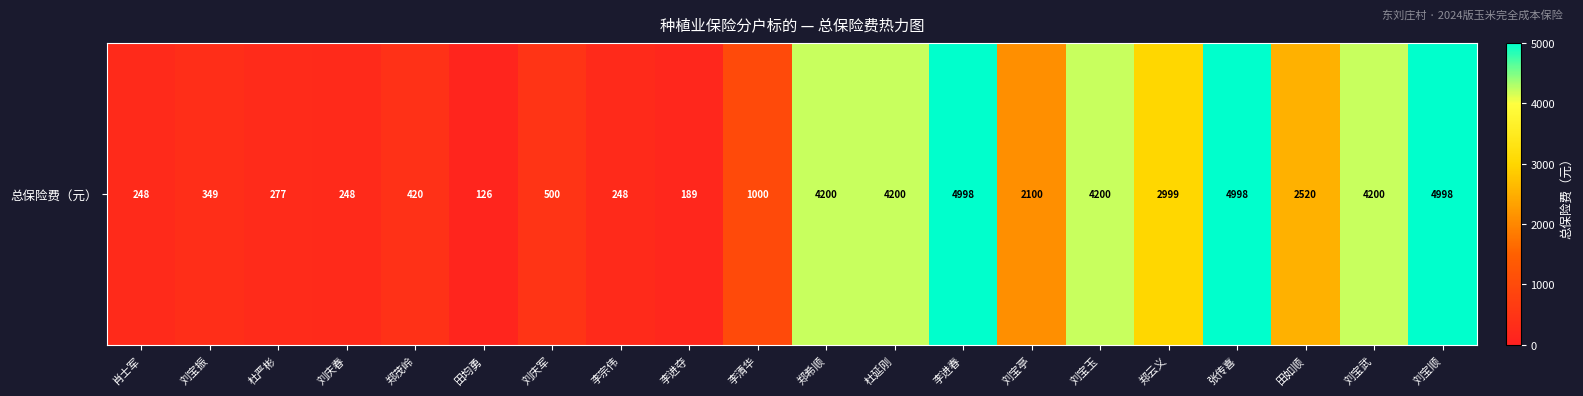

Rank the categories by value from highest to lowest.

李进春, 张传喜, 刘宝顺, 郑希顺, 杜延刚, 刘宝玉, 刘宝武, 郑云义, 田如顺, 刘宝亭, 李清华, 刘庆军, 郑茂岭, 刘宝振, 杜严彬, 肖士军, 刘庆春, 李宗伟, 李进夺, 田均勇